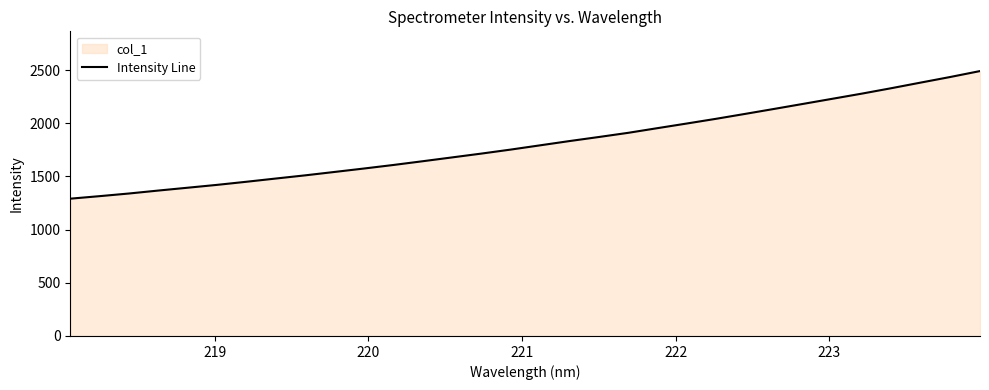

True or false: there are more than 2 points higher than both neighbors.

False